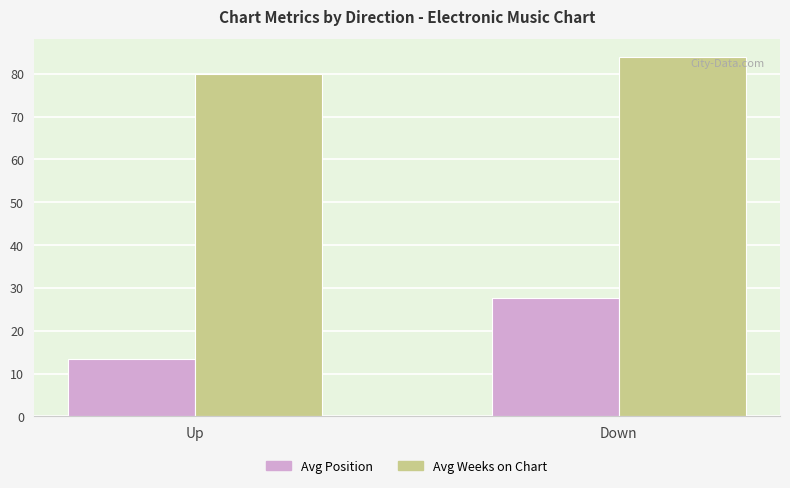

At which category is the sum across all series the highest?

Down